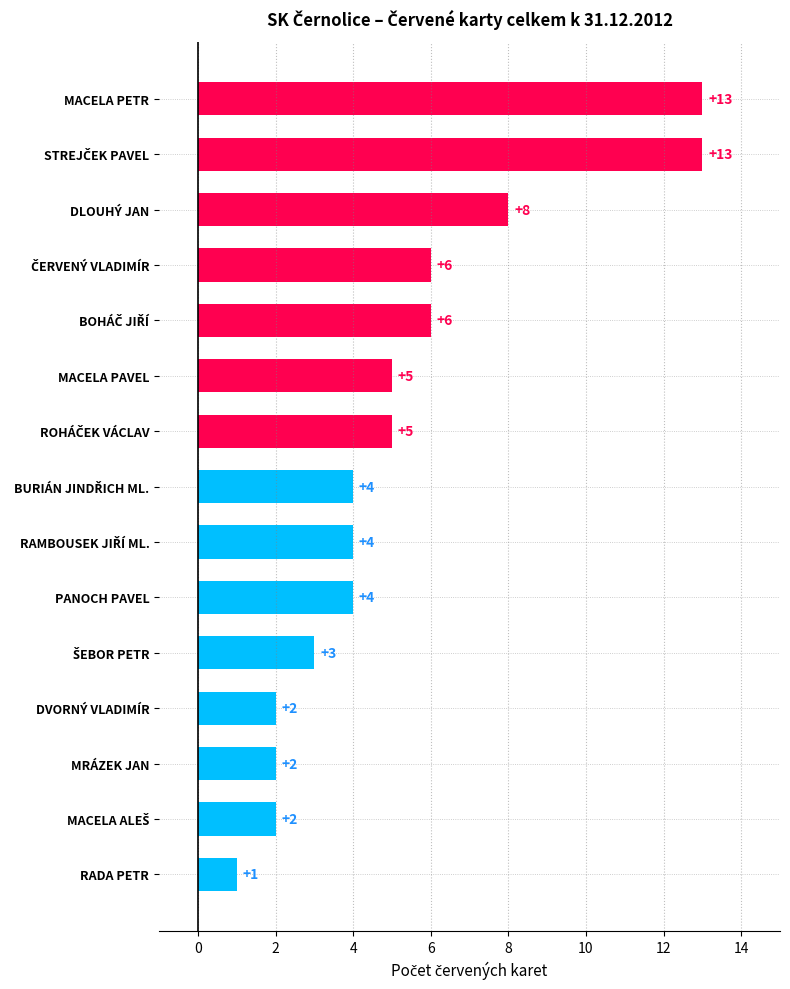

Read the value at MACELA PETR, to the nearest 10.

10